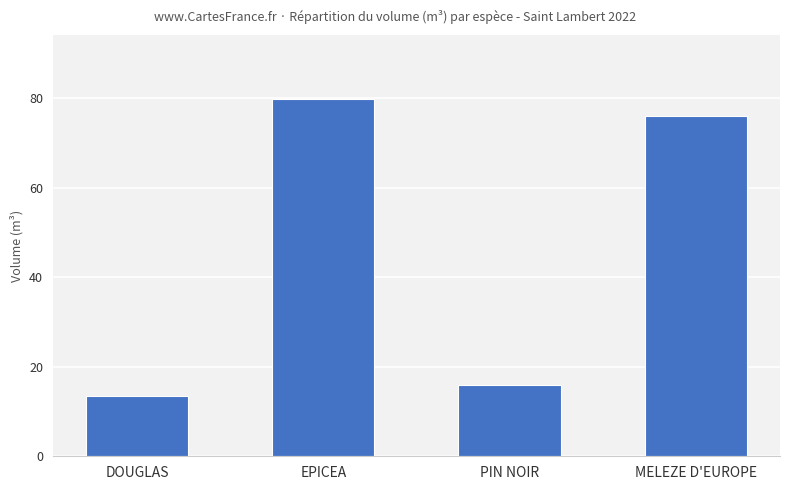

What is the maximum value shown in the chart?

79.7